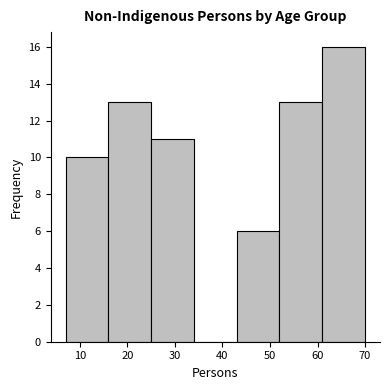

What is the height of the bar covering 25 to 34 on the x-axis? The values are not printed on the chart, so give them approximately, as read against the axis.

11